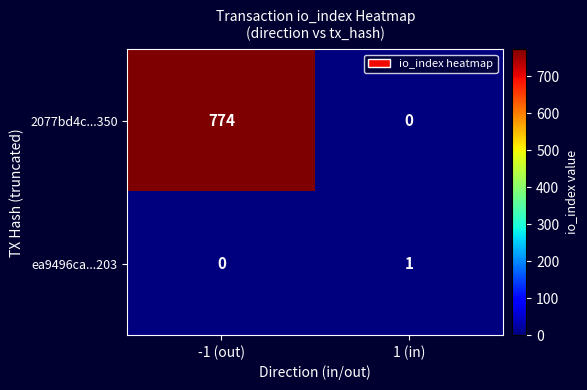

The ea9496ca...203 series shows 1 at -1 (out). True or false?

False